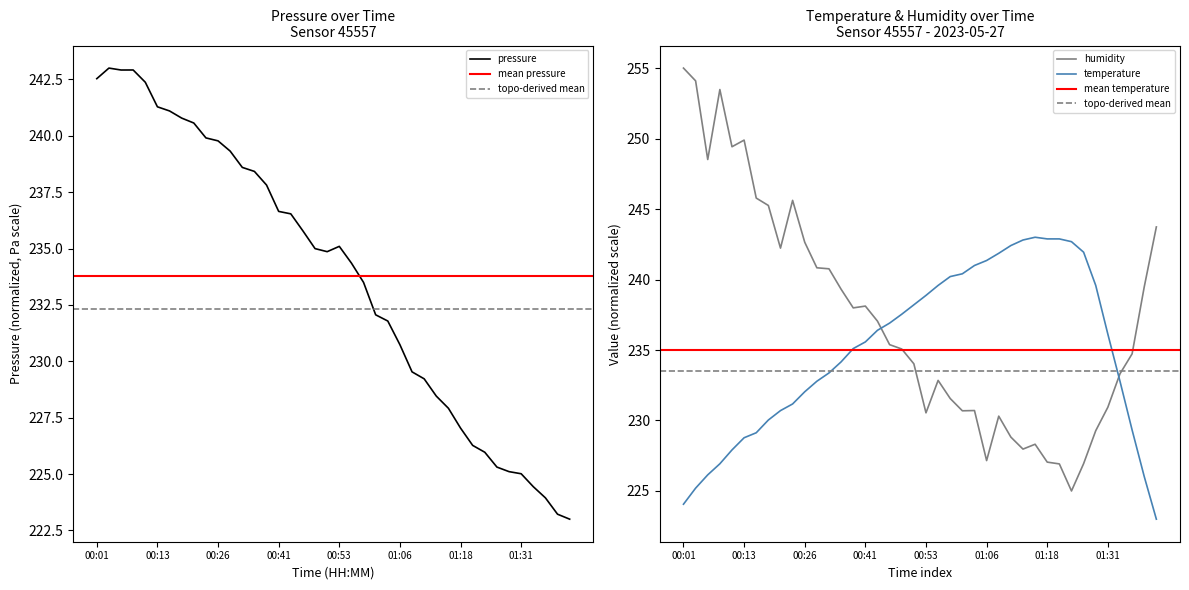

Reading left to right, extract all data points from this chart.

pressure: 242.5	243.0	242.9	242.9	242.4	241.3	241.1	240.8	240.6	239.9	239.8	239.3	238.6	238.4	237.8	236.6	236.5	235.8	235.0	234.9	235.1	234.4	233.5	232.1	231.8	230.7	229.5	229.2	228.5	227.9	227.0	226.3	226.0	225.3	225.1	225.0	224.4	223.9	223.2	223.0
temperature: 224.1	225.2	226.1	226.9	227.9	228.8	229.1	230.0	230.7	231.2	232.0	232.8	233.4	234.2	235.1	235.6	236.4	236.9	237.5	238.2	238.9	239.6	240.2	240.4	241.0	241.3	241.9	242.4	242.8	243.0	242.9	242.9	242.7	241.9	239.6	236.1	232.8	229.3	226.0	223.0
humidity: 255.0	254.1	248.5	253.5	249.4	249.9	245.8	245.3	242.2	245.6	242.6	240.8	240.8	239.3	238.0	238.1	237.0	235.4	235.1	234.0	230.5	232.8	231.6	230.7	230.7	227.2	230.3	228.8	228.0	228.3	227.0	226.9	225.0	226.9	229.3	230.9	233.3	234.7	239.5	243.7